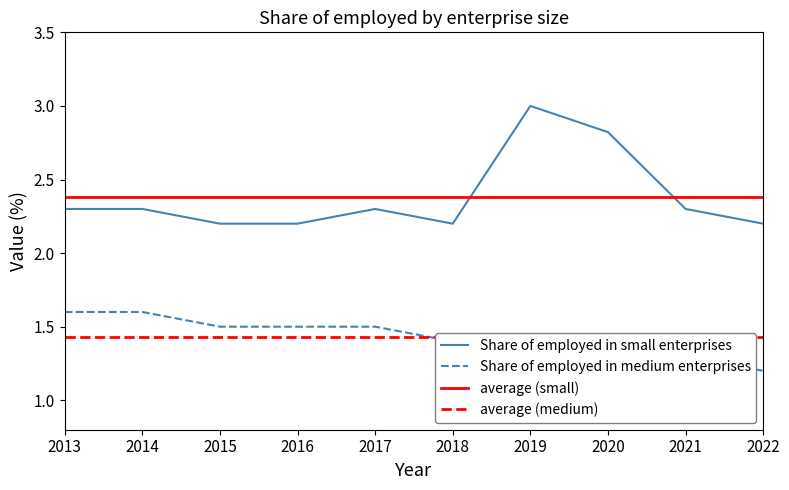

Is it true that Share of employed in medium enterprises equals 2.2 at 2021?

False